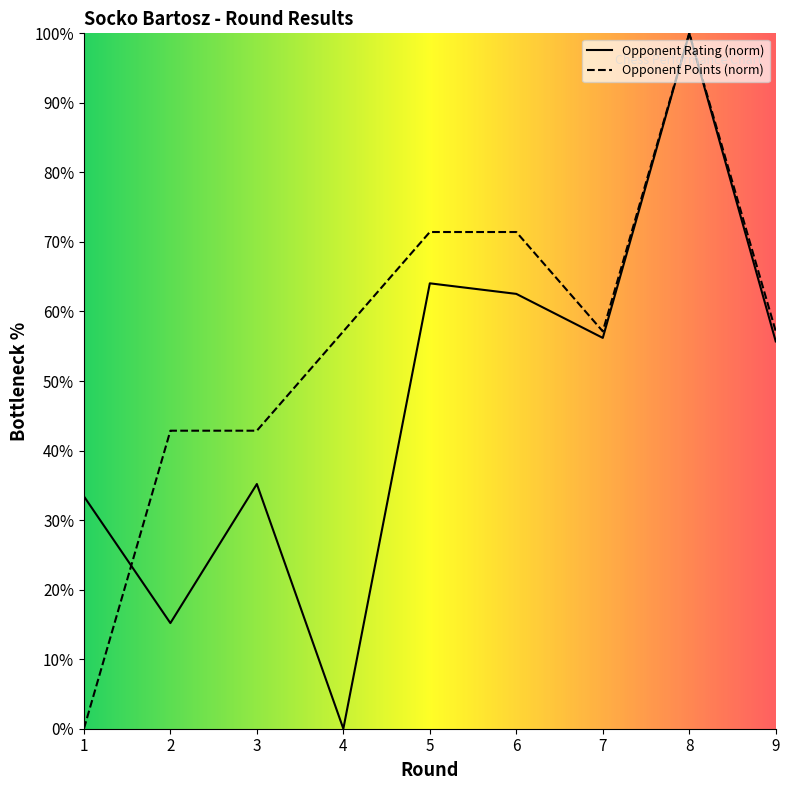

True or false: Rating has a value of 23.5 at 9.

False